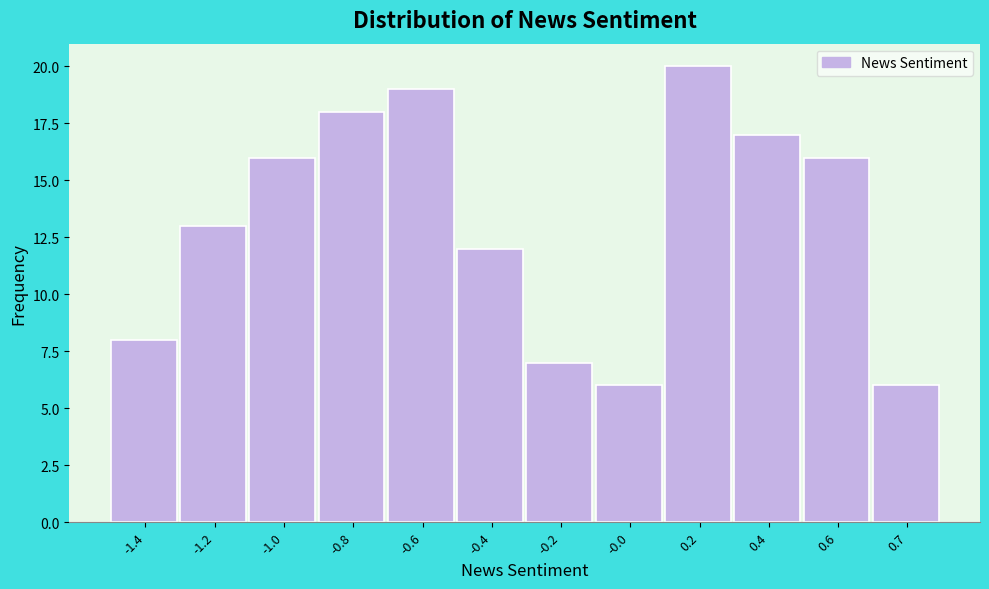

Reading left to right, list all the values displayed in this chart.

-1.4=8	-1.2=13	-1.0=16	-0.8=18	-0.6=19	-0.4=12	-0.2=7	-0.0=6	0.2=20	0.4=17	0.6=16	0.7=6